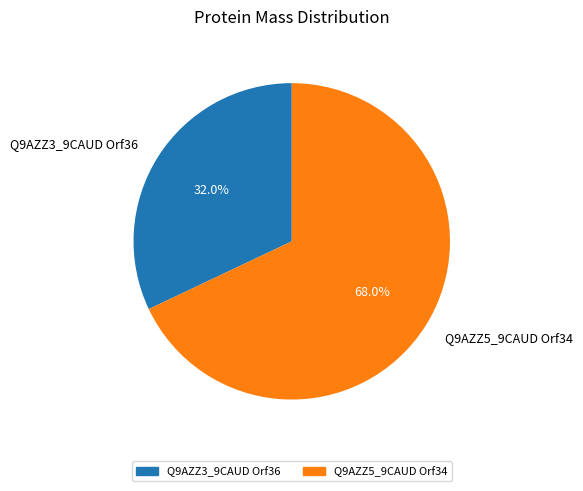

True or false: Q9AZZ3_9CAUD Orf36 accounts for 32% of the total.

True